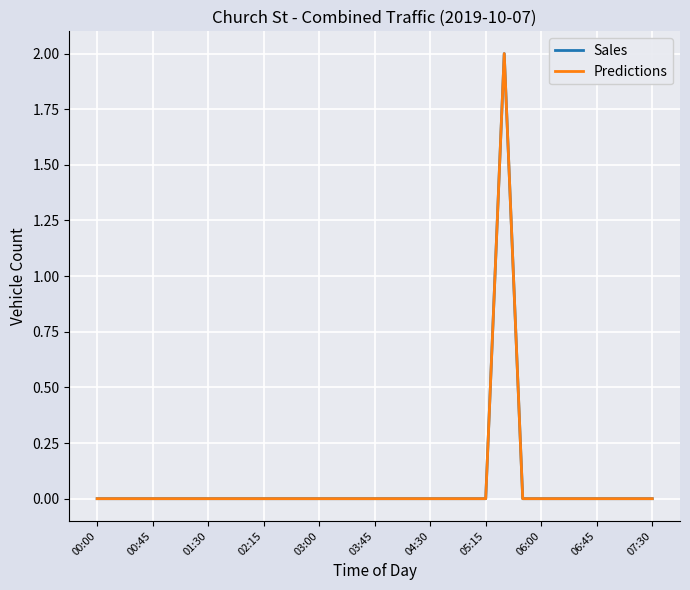

Which series has the largest range (max minus min)?

Sales